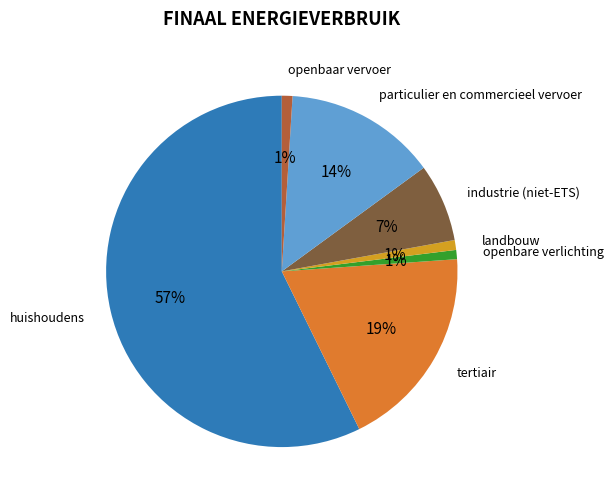

Is there any slice that represents more than half of the pie?

Yes